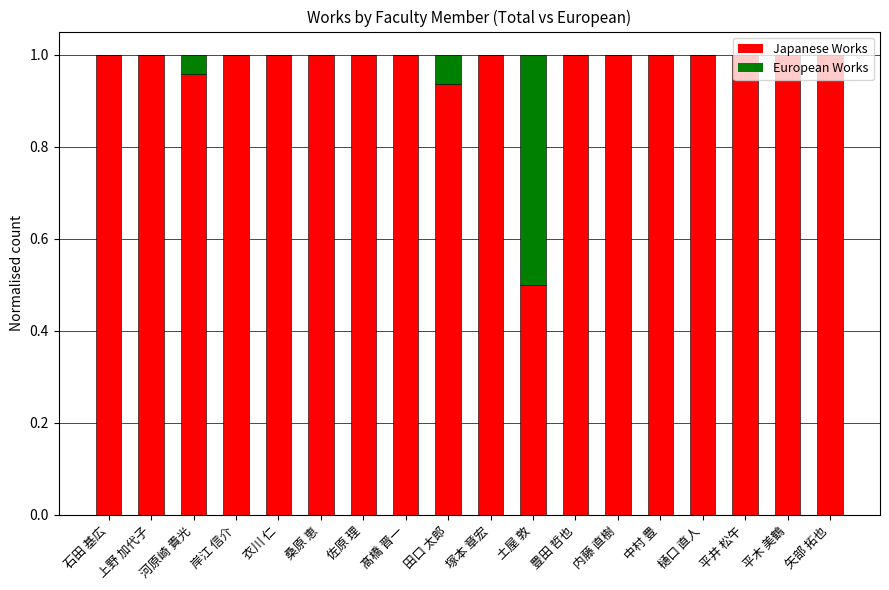

The Japanese Works series shows 1.0 at 石田 基広. True or false?

True